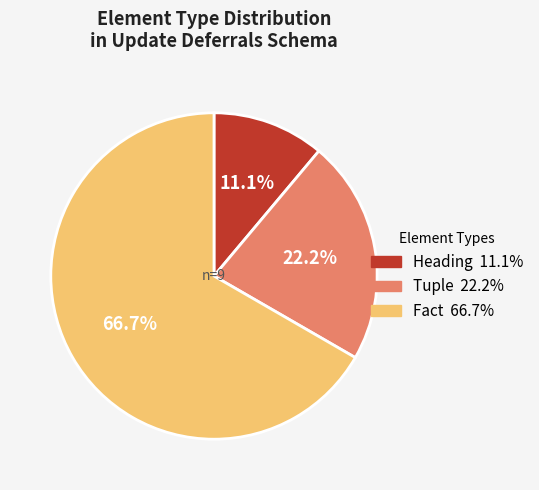

Does any single category account for the majority?

Yes